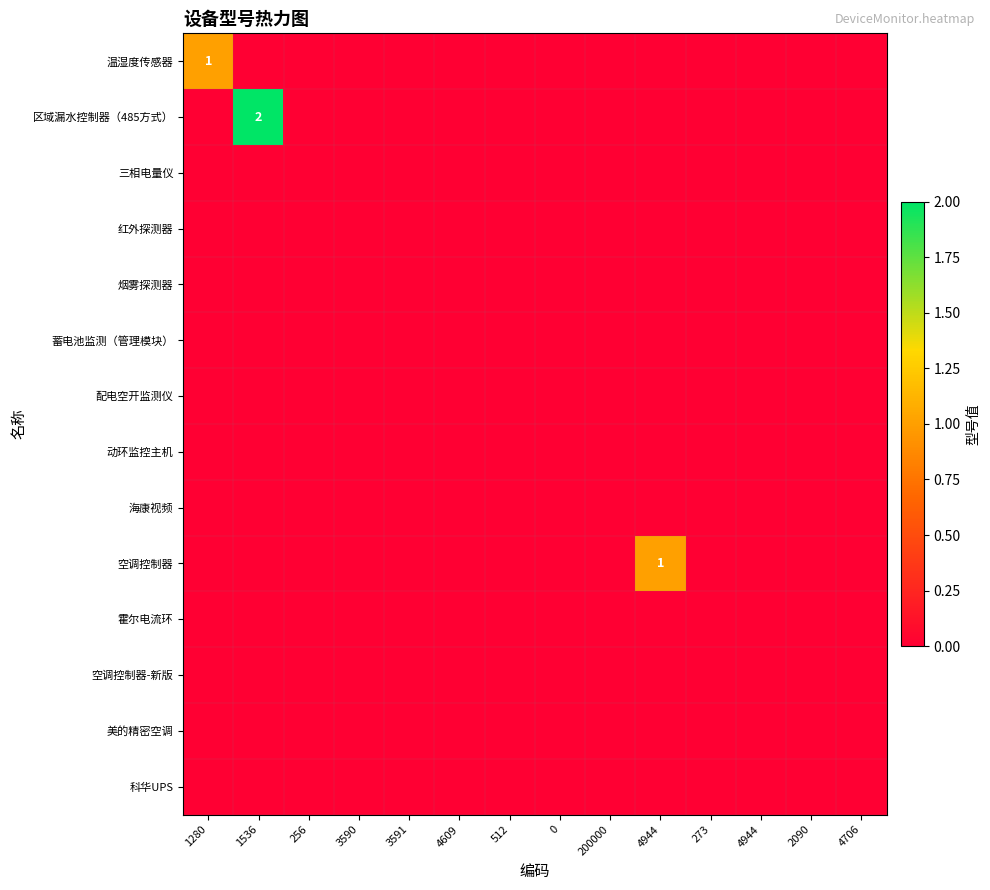

Which series has the largest total across all categories?

区域漏水控制器（485方式）